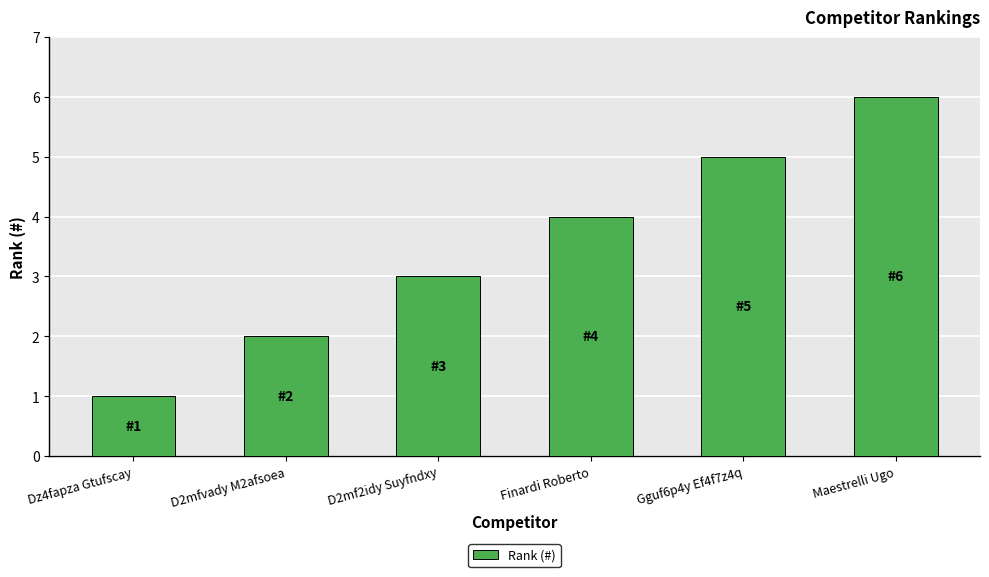

At which label is the value closest to 3?

D2mf2idy Suyfndxy